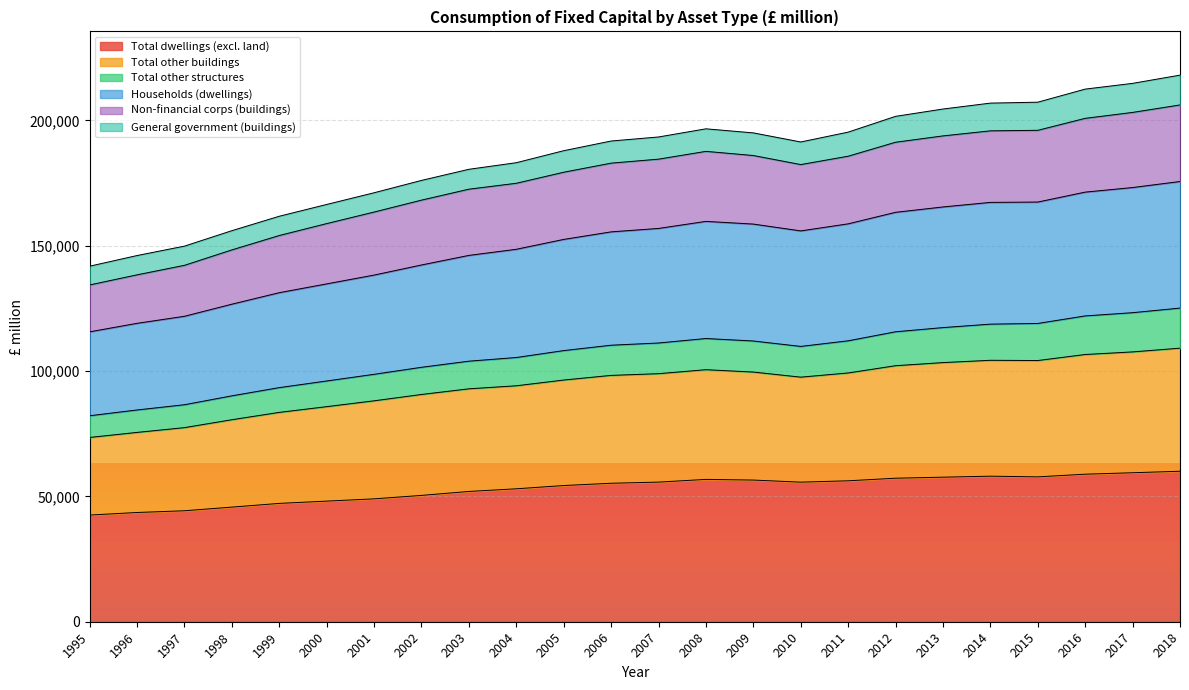

The value of Total dwellings (excl. land) at 2010 is 15745. True or false?

False